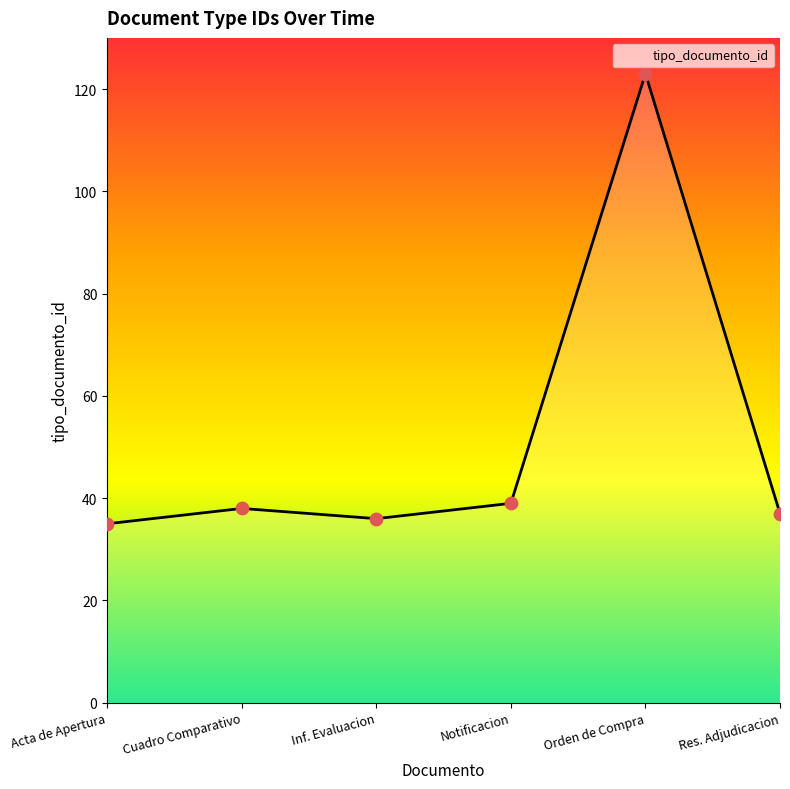

What is the ratio of the value at Notificacion to the value at Acta de Apertura?

1.1